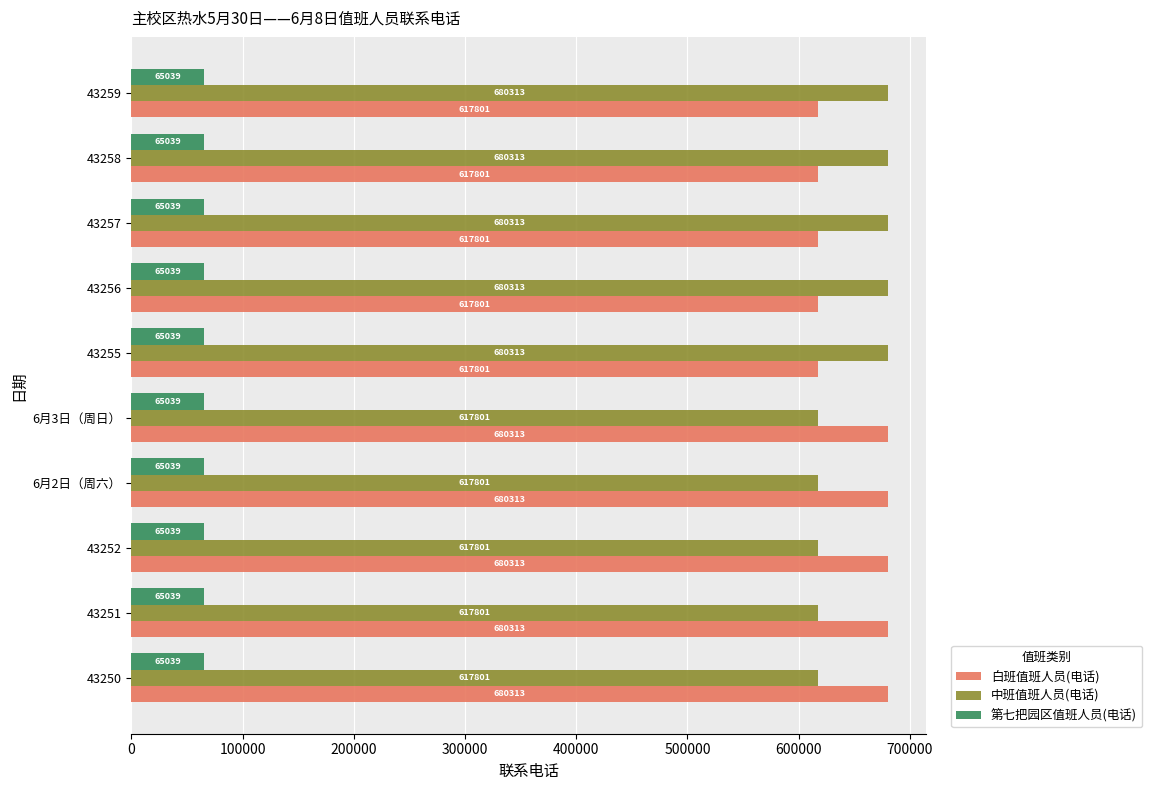

What is the lowest value of the 中班值班人员(电话) series?

617801